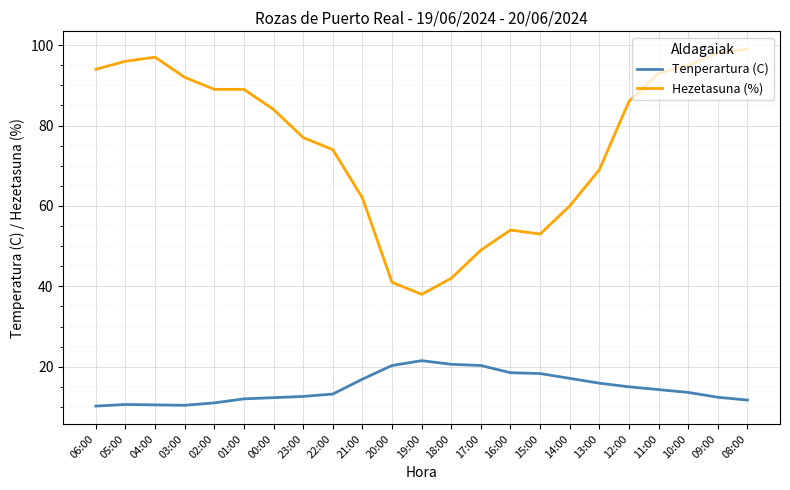

The value of Hezetasuna (%) at 05:00 is 141.8. True or false?

False